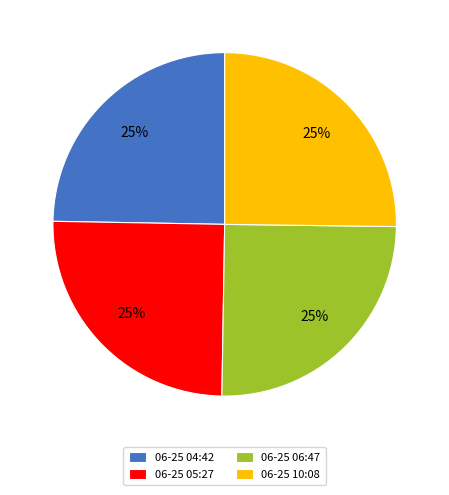

To the nearest percent, what is the combined percentage of 06-25 05:27 and 06-25 10:08?

50%